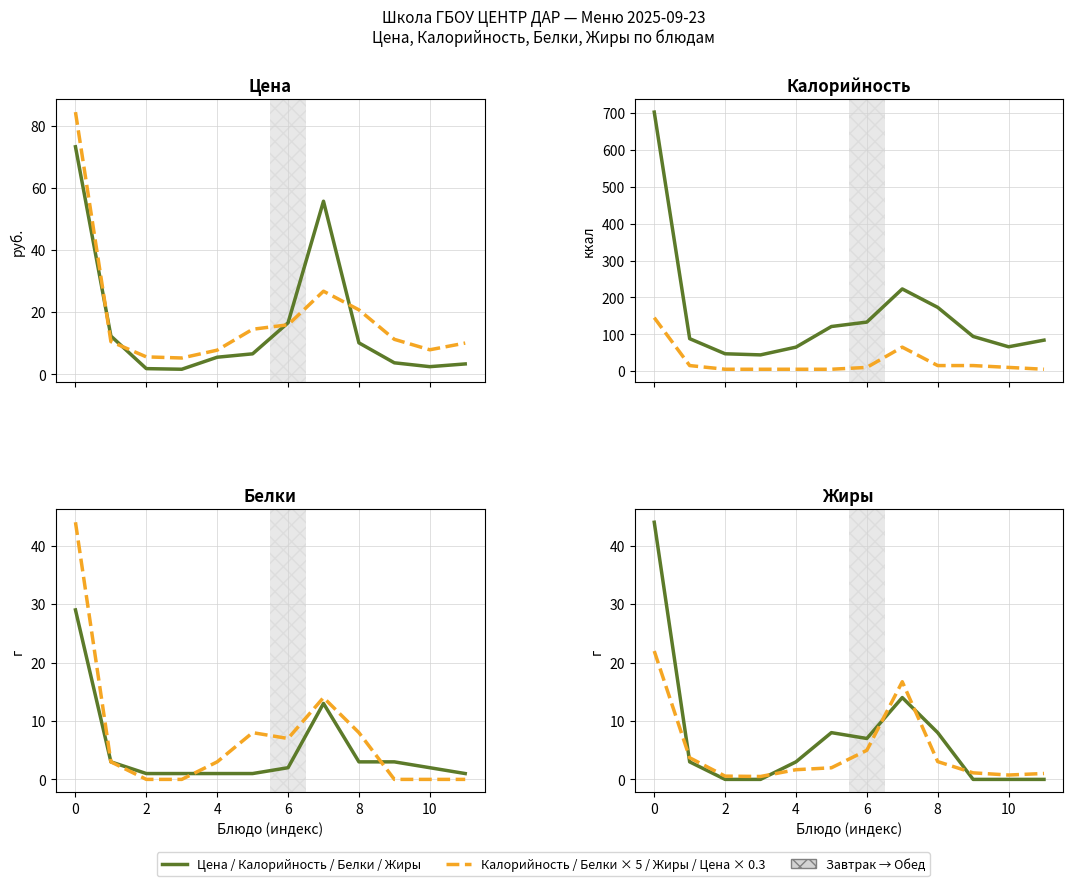

Is this an area chart (filled region under the line)?

No